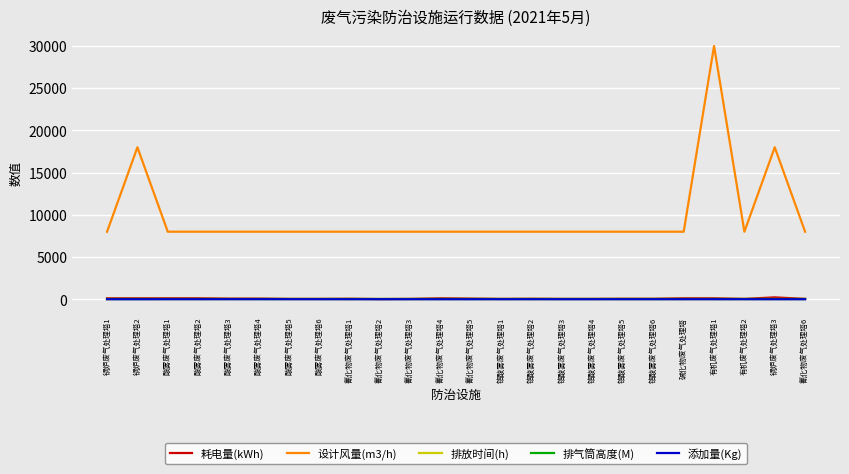

Which series has the widest spread of values?

设计风量(m3/h)